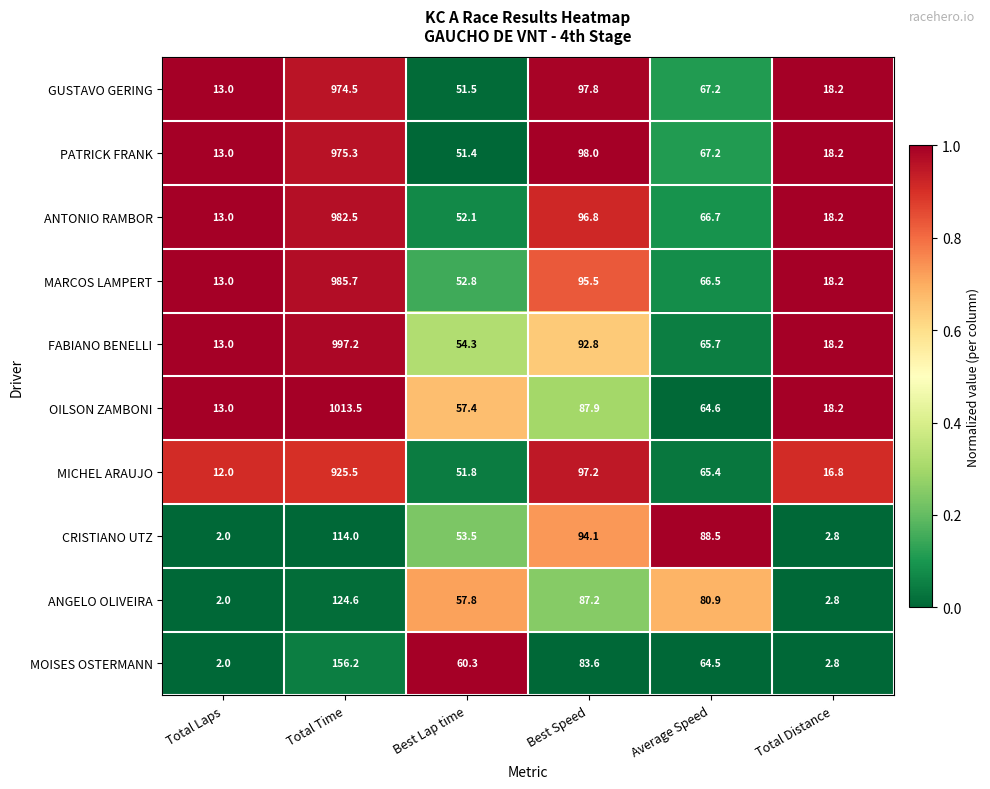

What is the difference between the highest and lowest values at Total Laps?

11.0